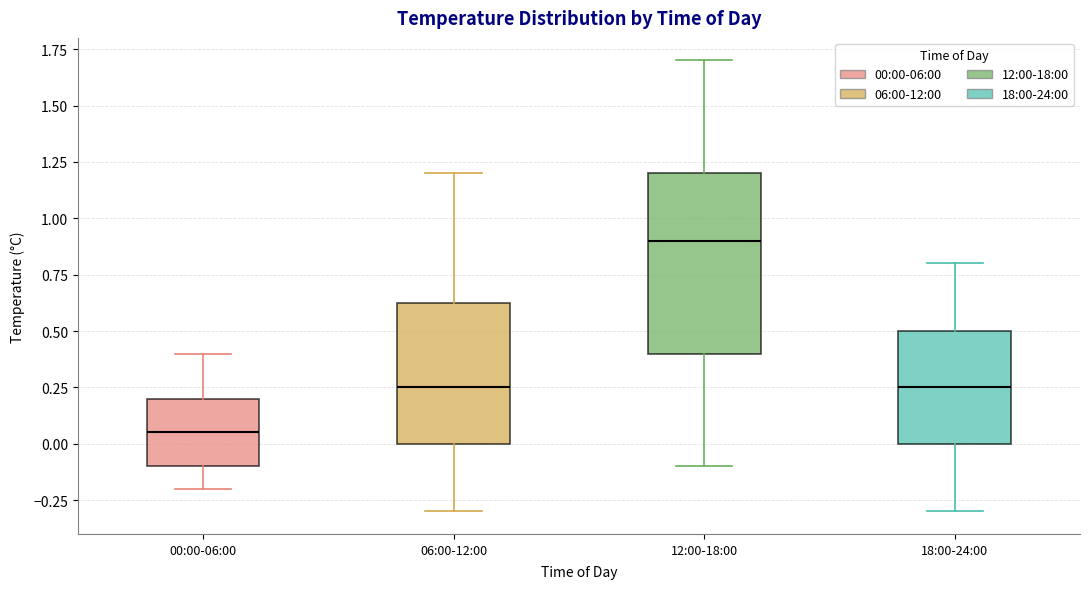

Reading left to right, transcribe this box plot: for each box, give where its median line is, the range the box spans, and where its two whiskers end, as read against the y-axis. The values are not printed on the chart, so give them approximately, as read against the axis.

00:00-06:00: median 0.05, box -0.10 to 0.20, whiskers -0.20 to 0.40
06:00-12:00: median 0.25, box 0.00 to 0.65, whiskers -0.30 to 1.20
12:00-18:00: median 0.90, box 0.40 to 1.20, whiskers -0.10 to 1.70
18:00-24:00: median 0.25, box 0.00 to 0.50, whiskers -0.30 to 0.80